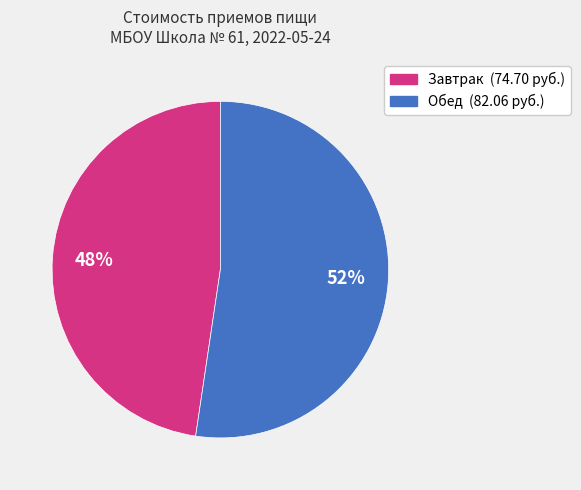

Rank the categories by value from highest to lowest.

Обед, Завтрак